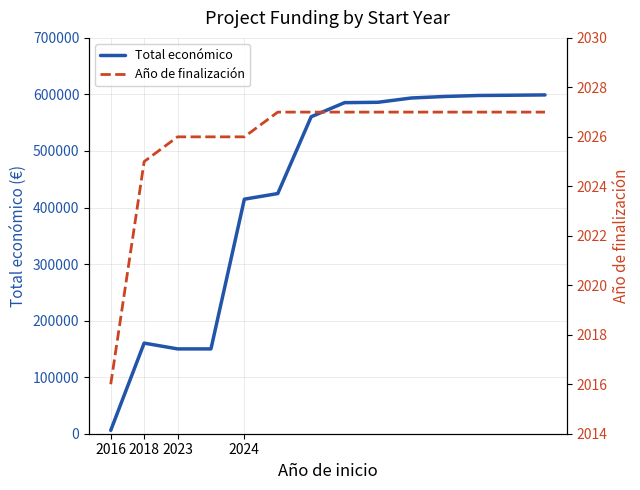

The Año de finalización series shows 2025 at 2018. True or false?

True